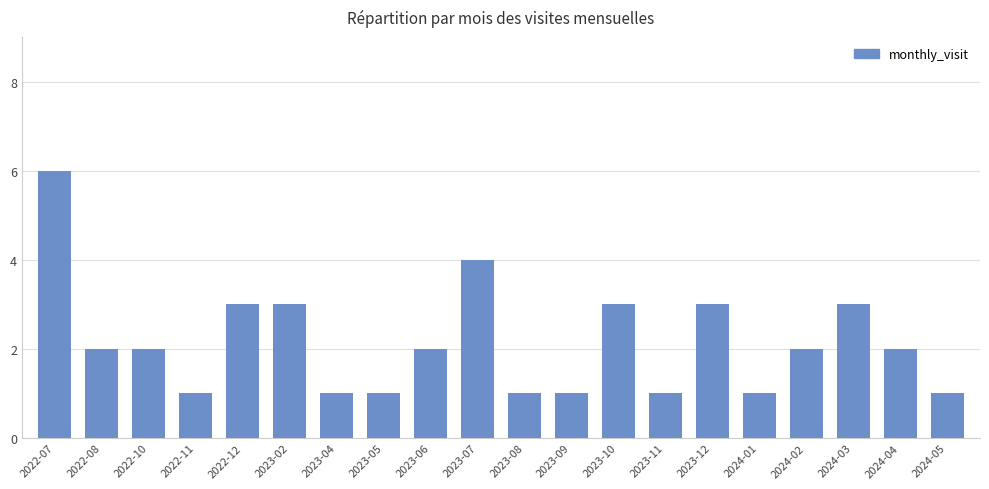

Reading left to right, extract all data points from this chart.

6	2	2	1	3	3	1	1	2	4	1	1	3	1	3	1	2	3	2	1